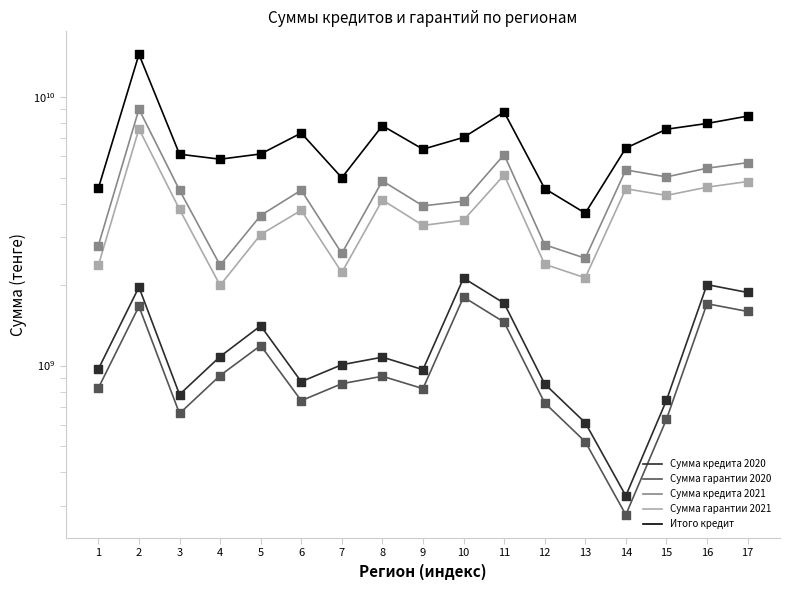

Is the value of Сумма кредита 2021 at 16 greater than the value of Сумма кредита 2020 at 13?

Yes